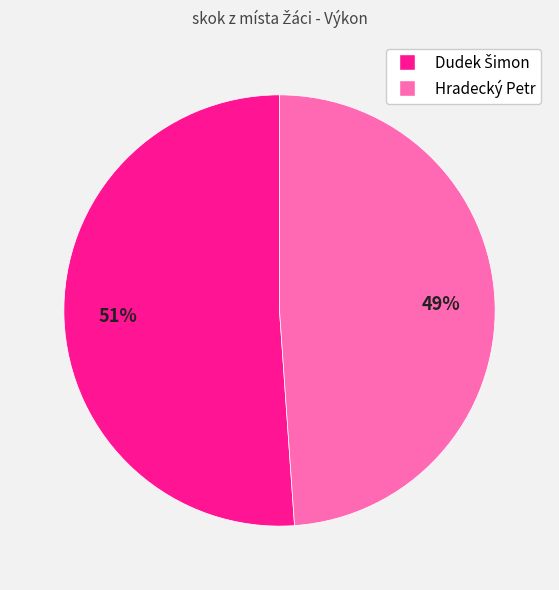

Does Hradecký Petr account for over 50% of the chart?

No